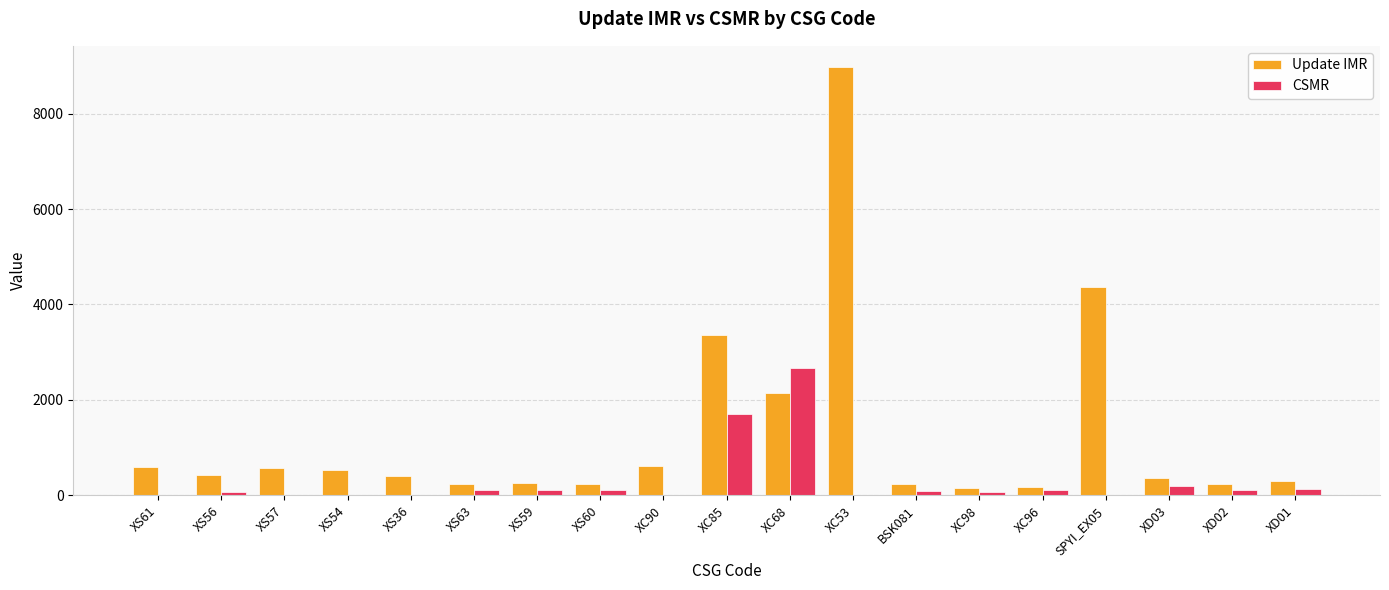

What are all the series names shown in the legend?

Update IMR, CSMR